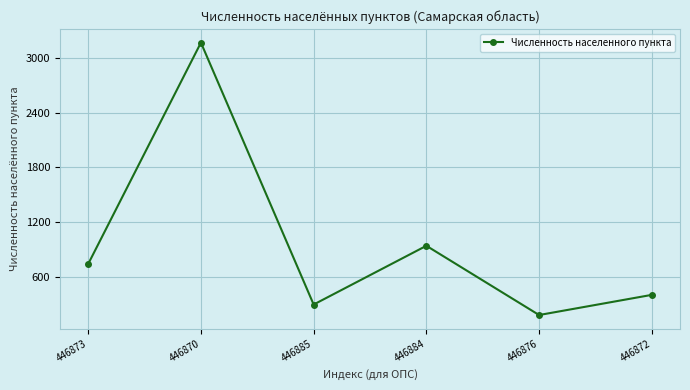

Where is the first local maximum?

446870